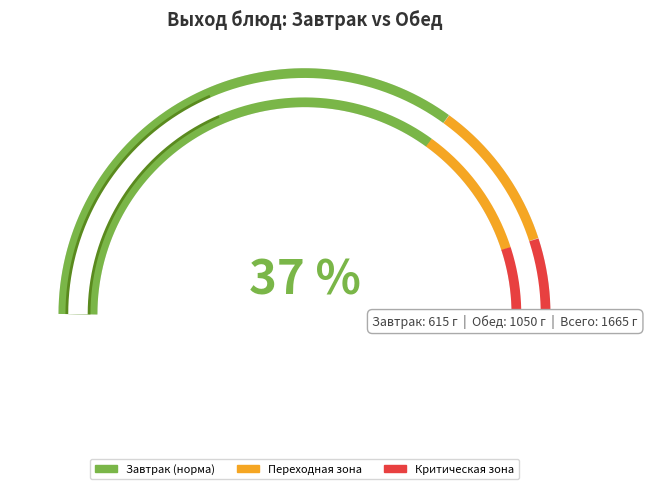

Is there a majority slice in this chart?

No